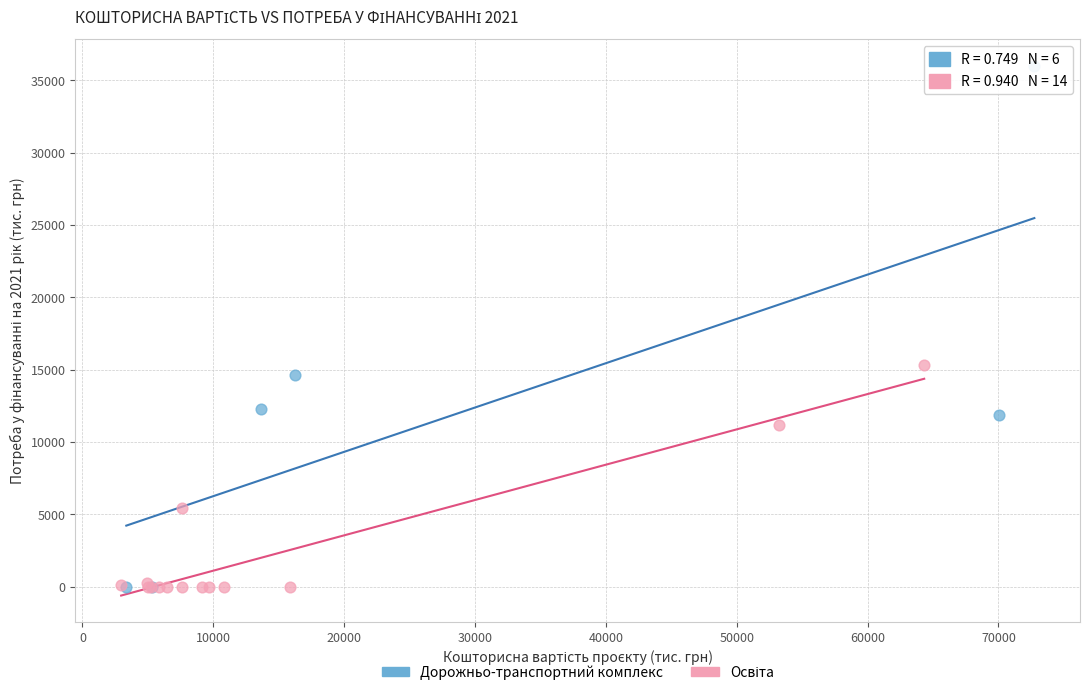

Which series has the largest Y range (max minus min)?

Дорожньо-транспортний комплекс